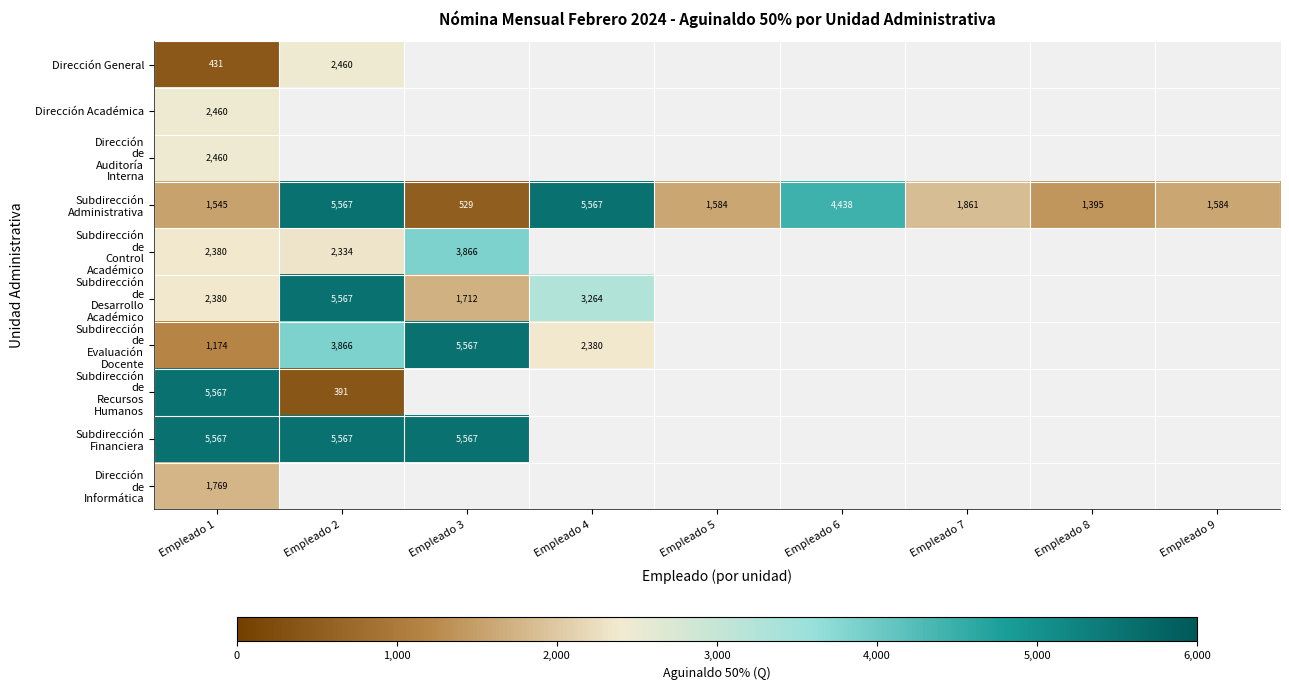

Which series has the largest range (max minus min)?

Subdirección de Recursos Humanos